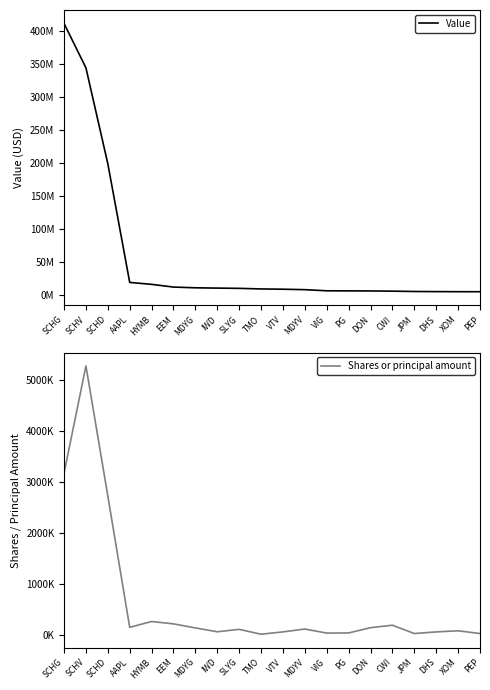

List the series in order of their peak value, highest first.

Value, Shares or principal amount